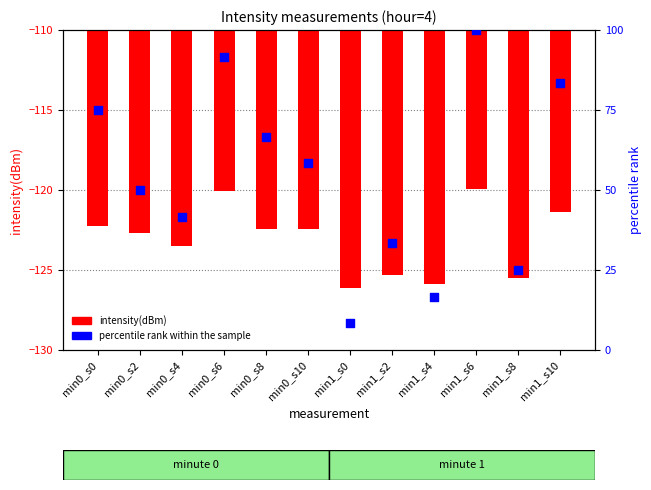

At how many categories does at least one series exceed -18?

12